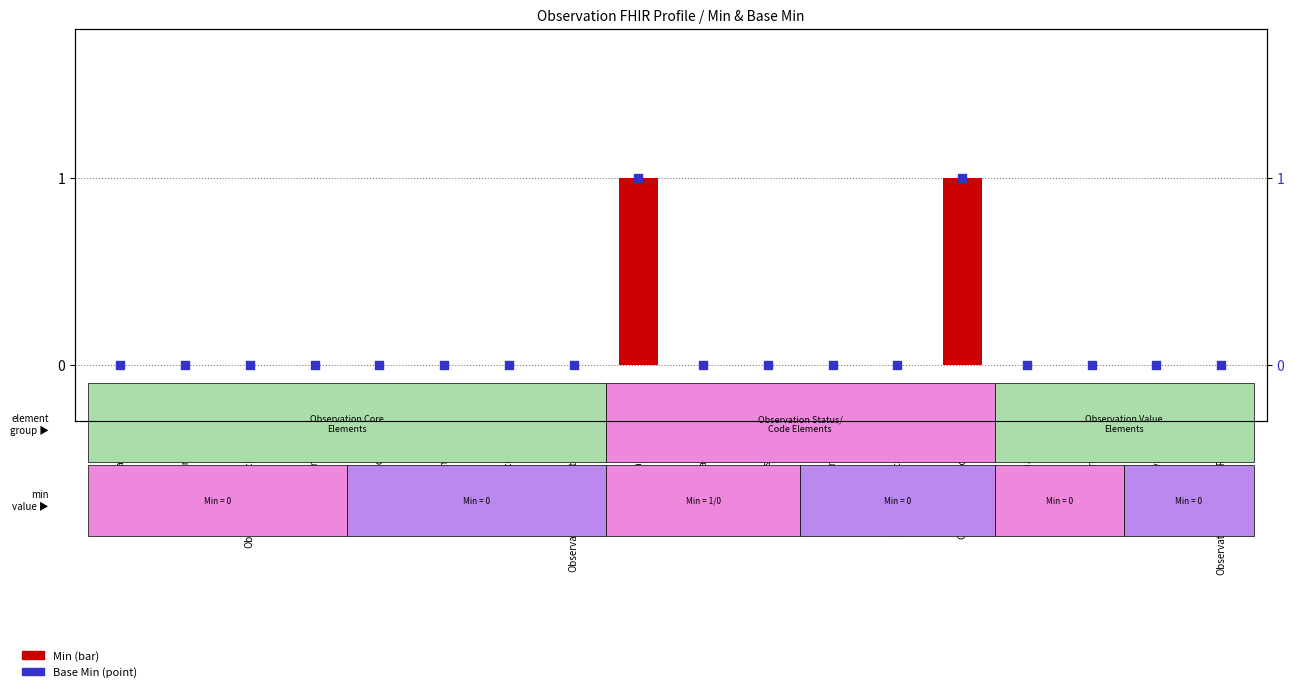

At which category is the sum across all series the highest?

Observation.status